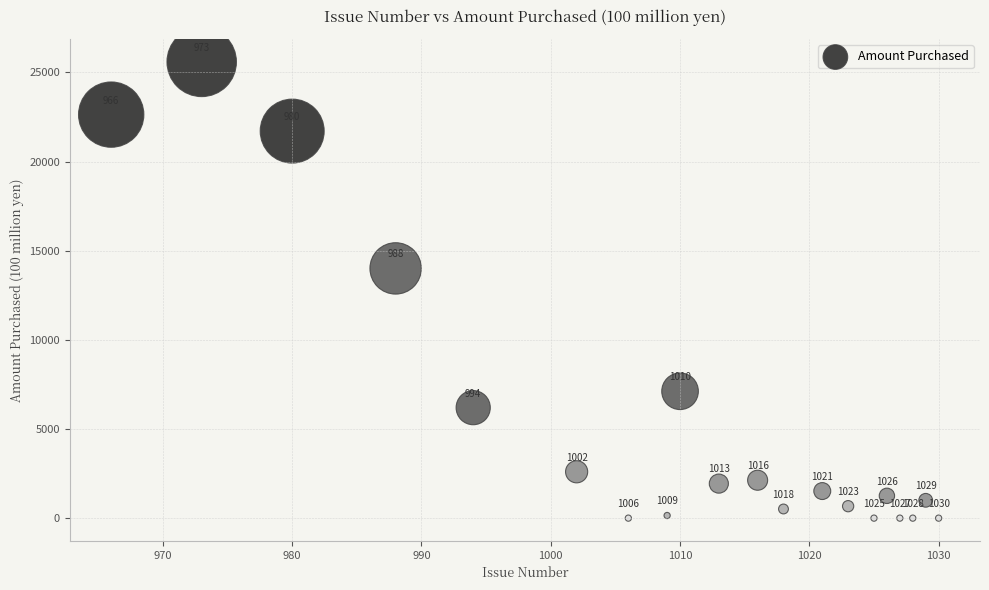

What is the range of X values (max minus min)?

64